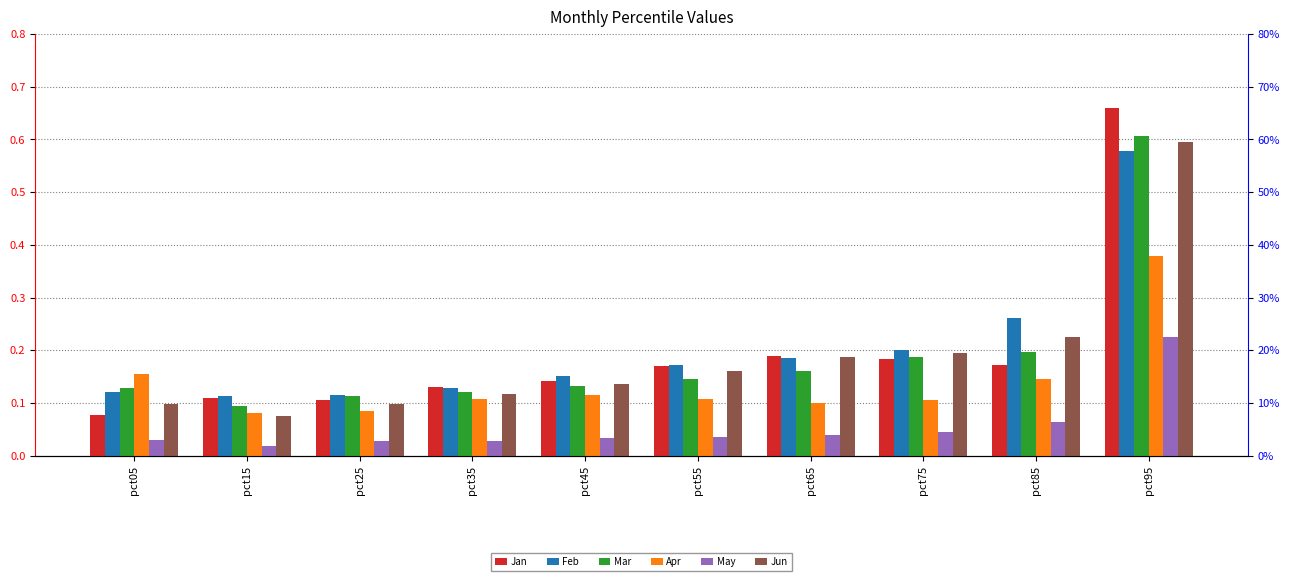

At which category does the chart reach its minimum across all series?

pct15